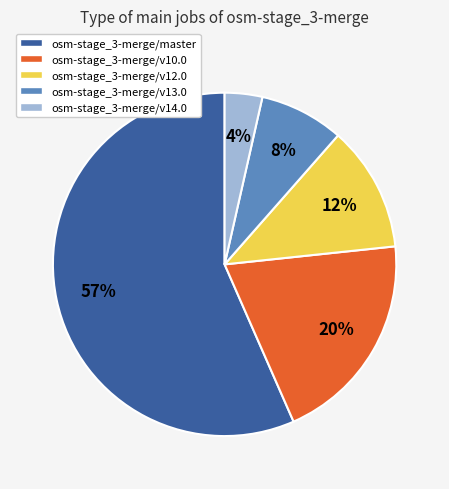

To the nearest percent, what is the difference between the osm-stage_3-merge/v13.0 and osm-stage_3-merge/v12.0 slice percentages?

4%